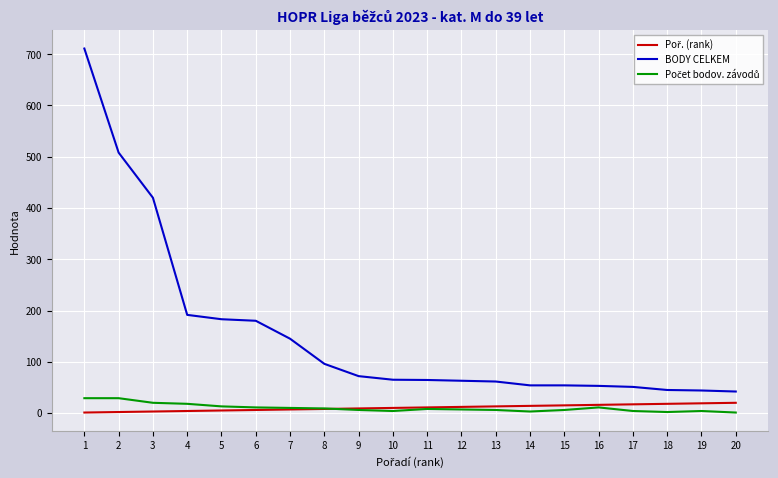

Which series has the largest range (max minus min)?

BODY CELKEM